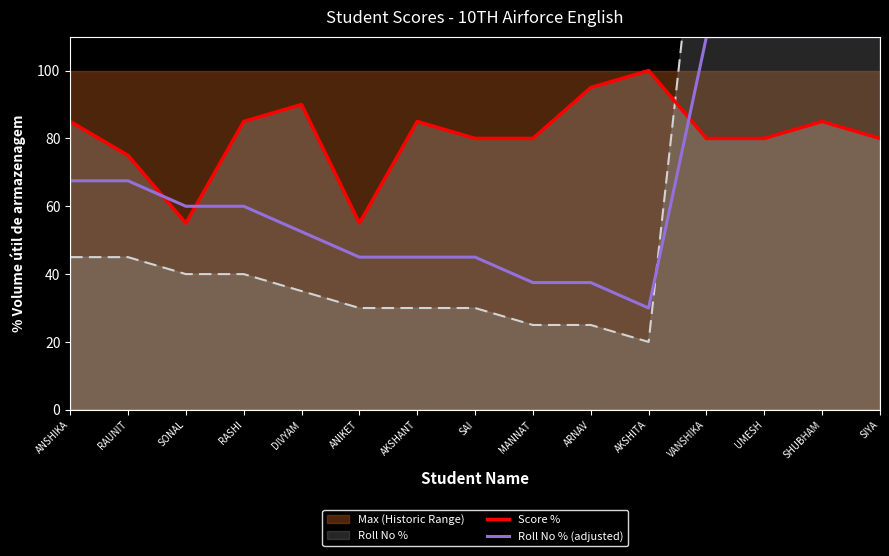

Is it true that Roll No % (adjusted) equals 31.2 at ANSHIKA?

False